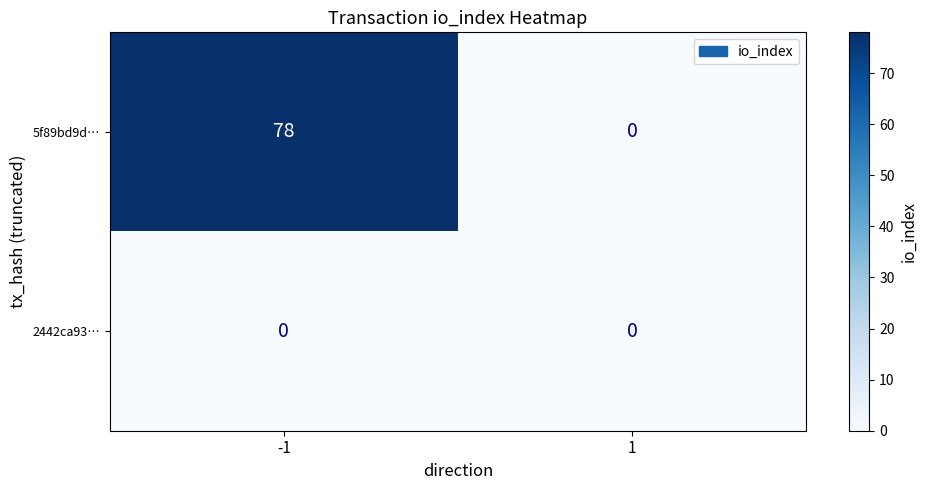

Which series changed the most between -1 and 1?

5f89bd9d…